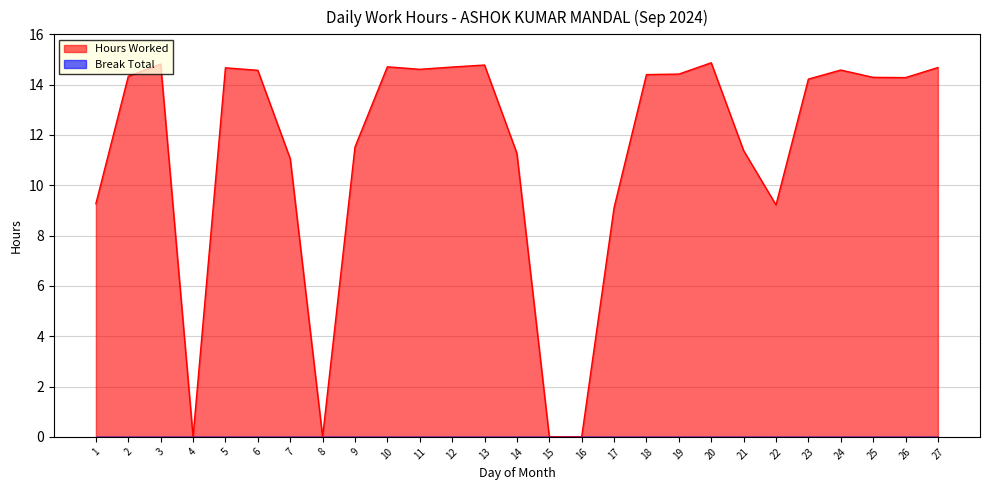

What is the maximum value shown in the chart?

14.9